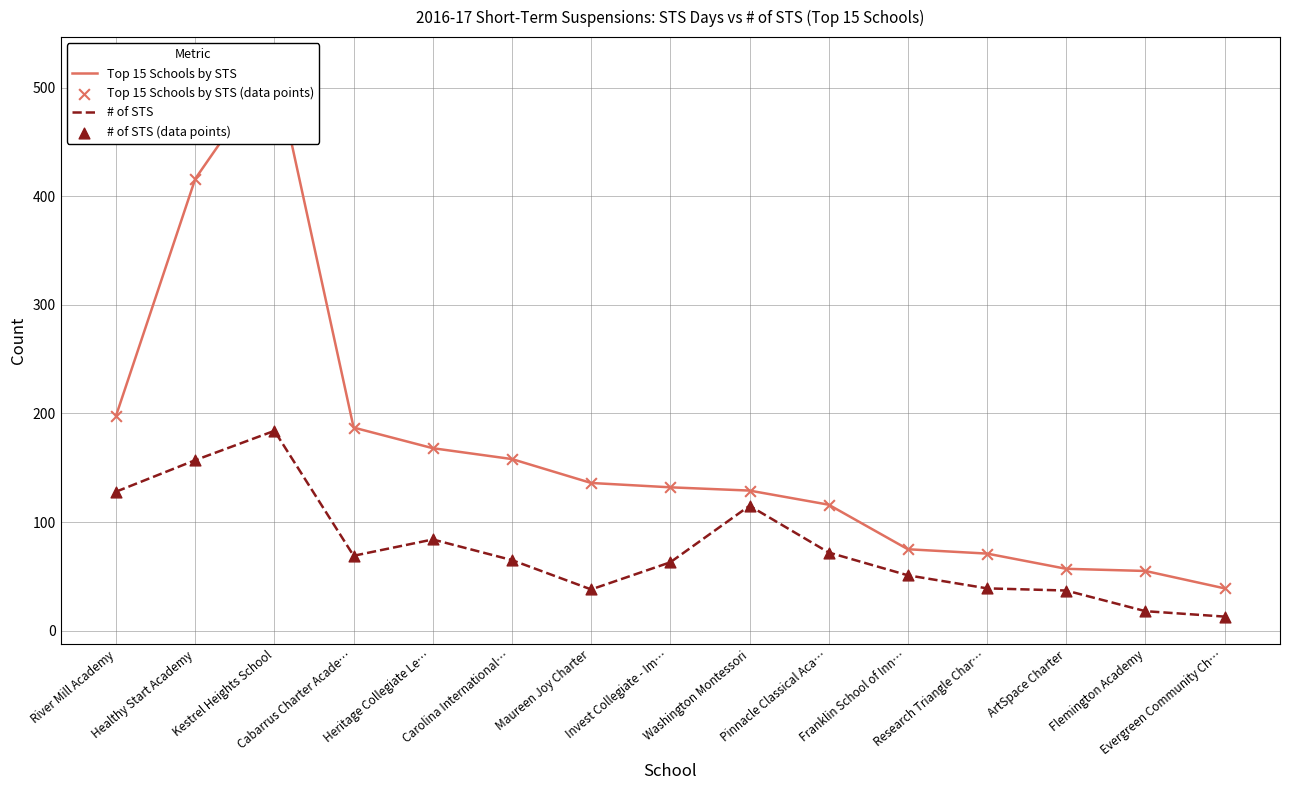

Which series has the largest total across all categories?

Top 15 Schools by STS